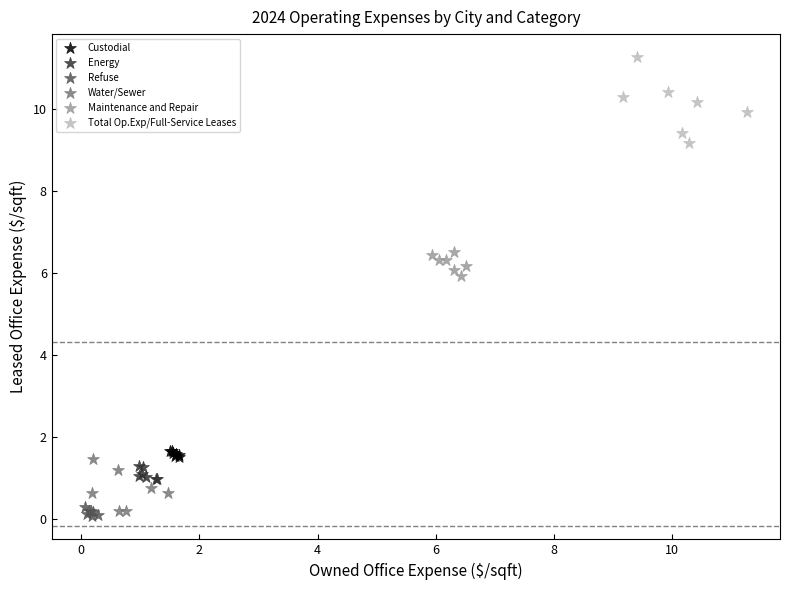

Which series contains the highest Y value?

Total Op.Exp/Full-Service Leases